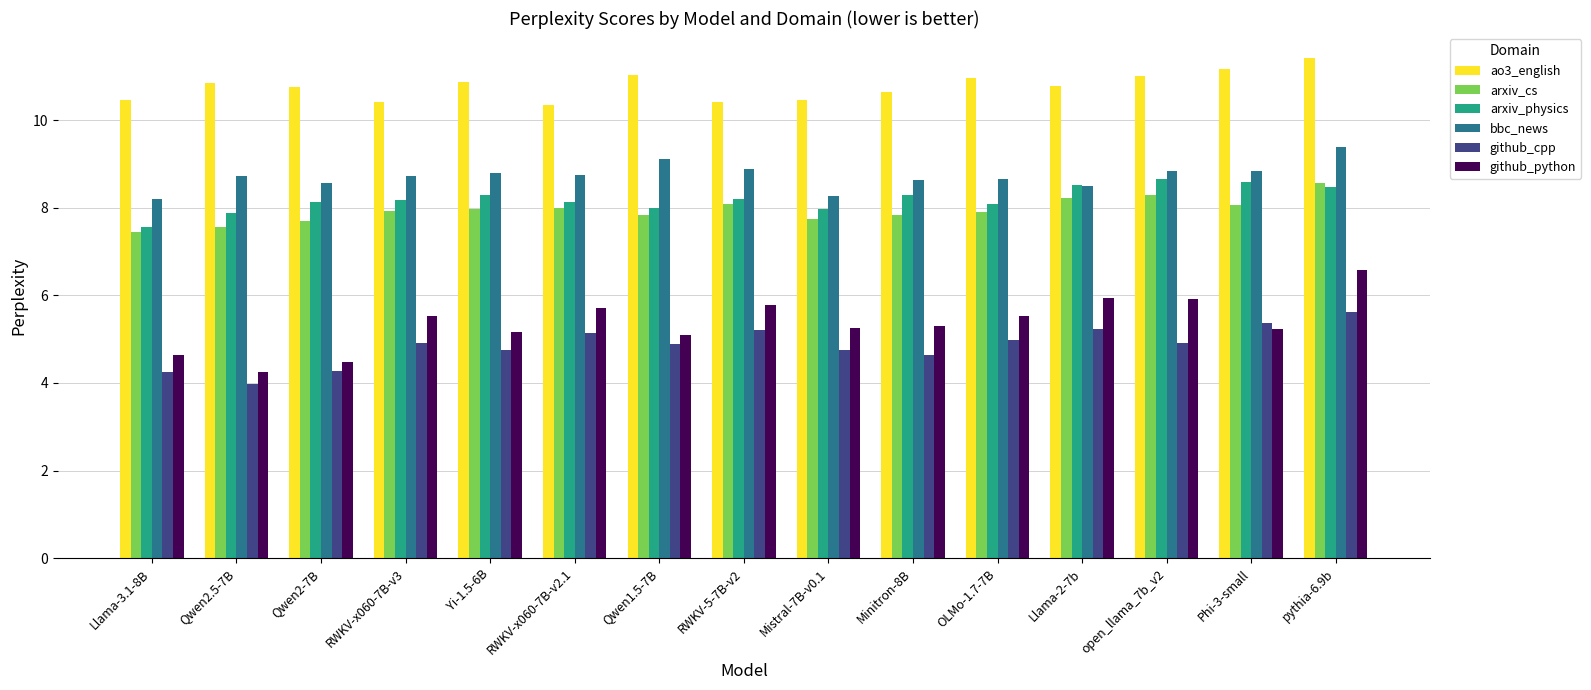

True or false: ao3_english has a value of 10.8 at Qwen2-7B.

True